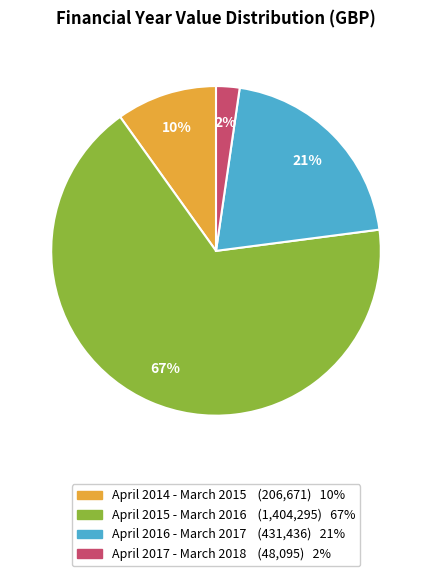

What percentage is the April 2016 - March 2017 slice, to the nearest percent?

21%